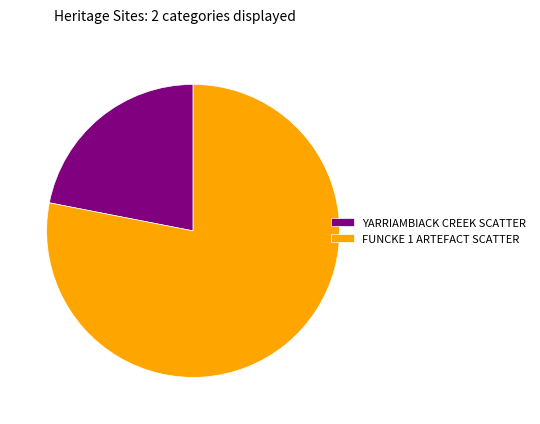

Rank the categories by value from lowest to highest.

YARRIAMBIACK CREEK SCATTER, FUNCKE 1 ARTEFACT SCATTER